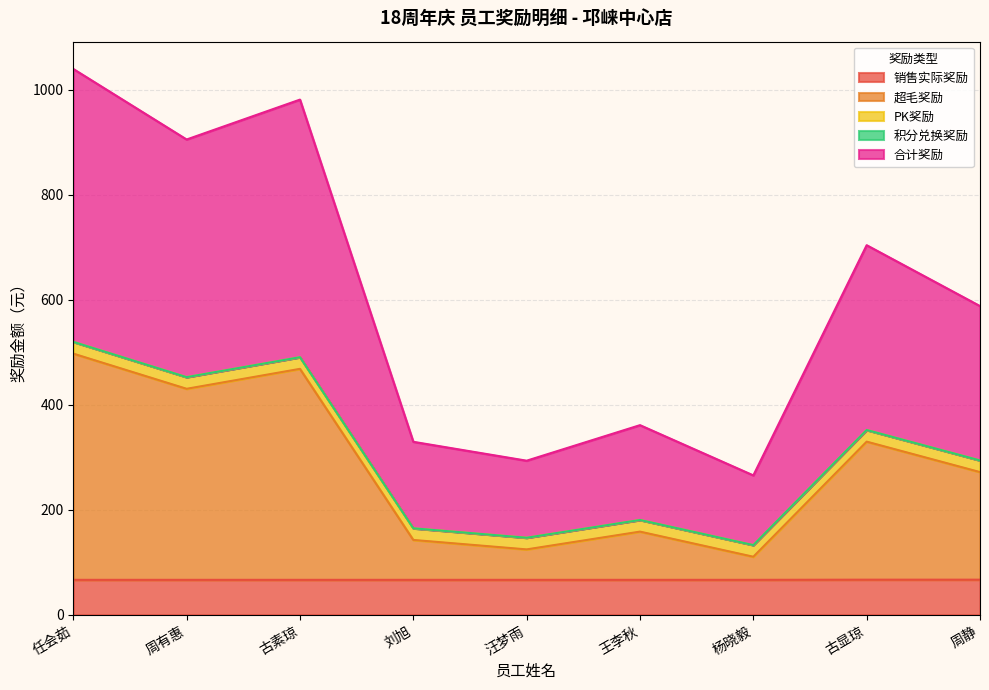

How many categories are shown in the chart?

9